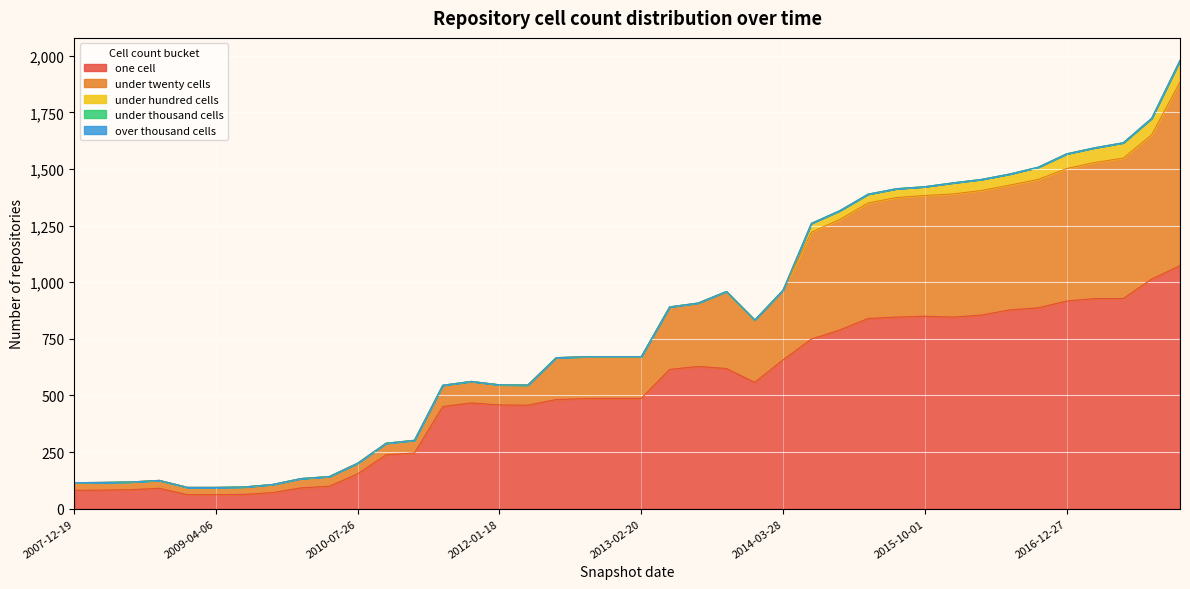

True or false: over_thousand_cells and one_cell intersect in this chart.

False